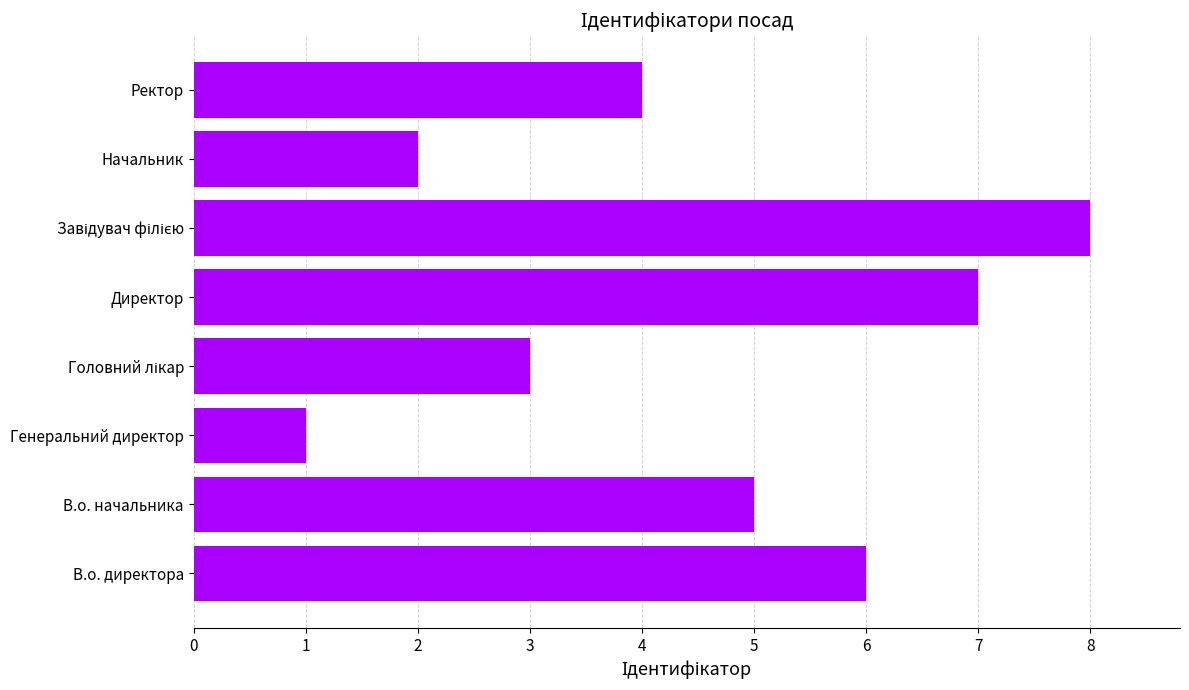

What is the minimum value shown in the chart?

1